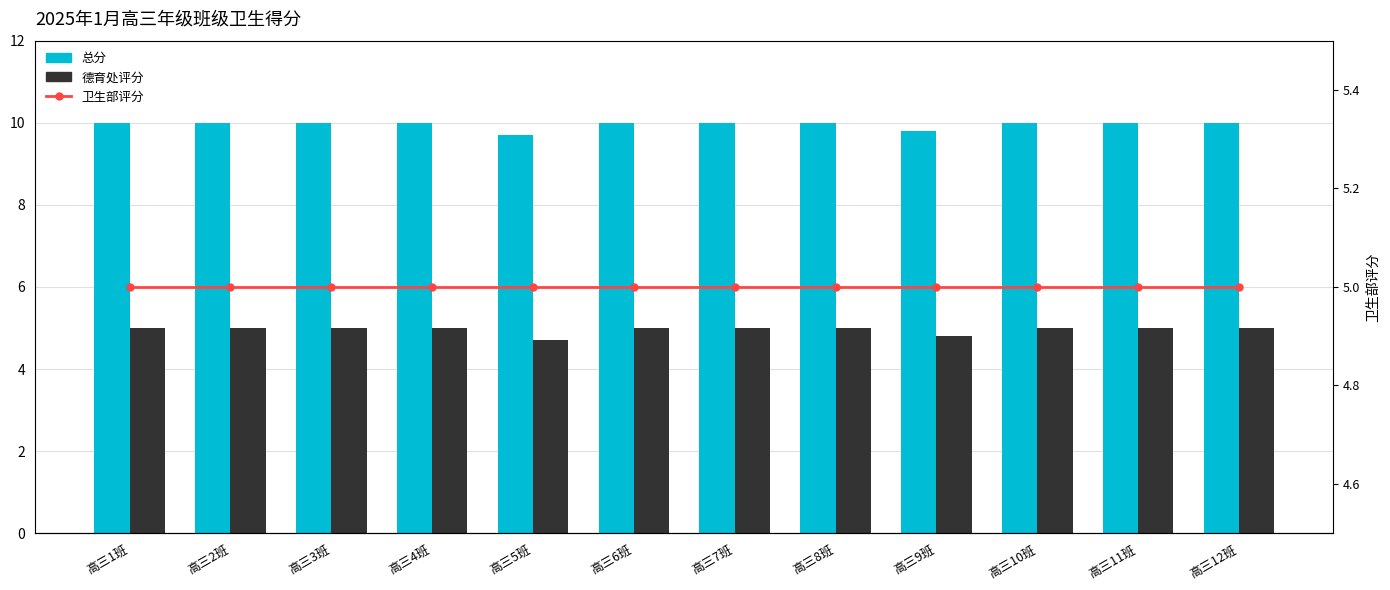

What is the value of the 卫生部评分 bar at the 4th from the left?

5.0